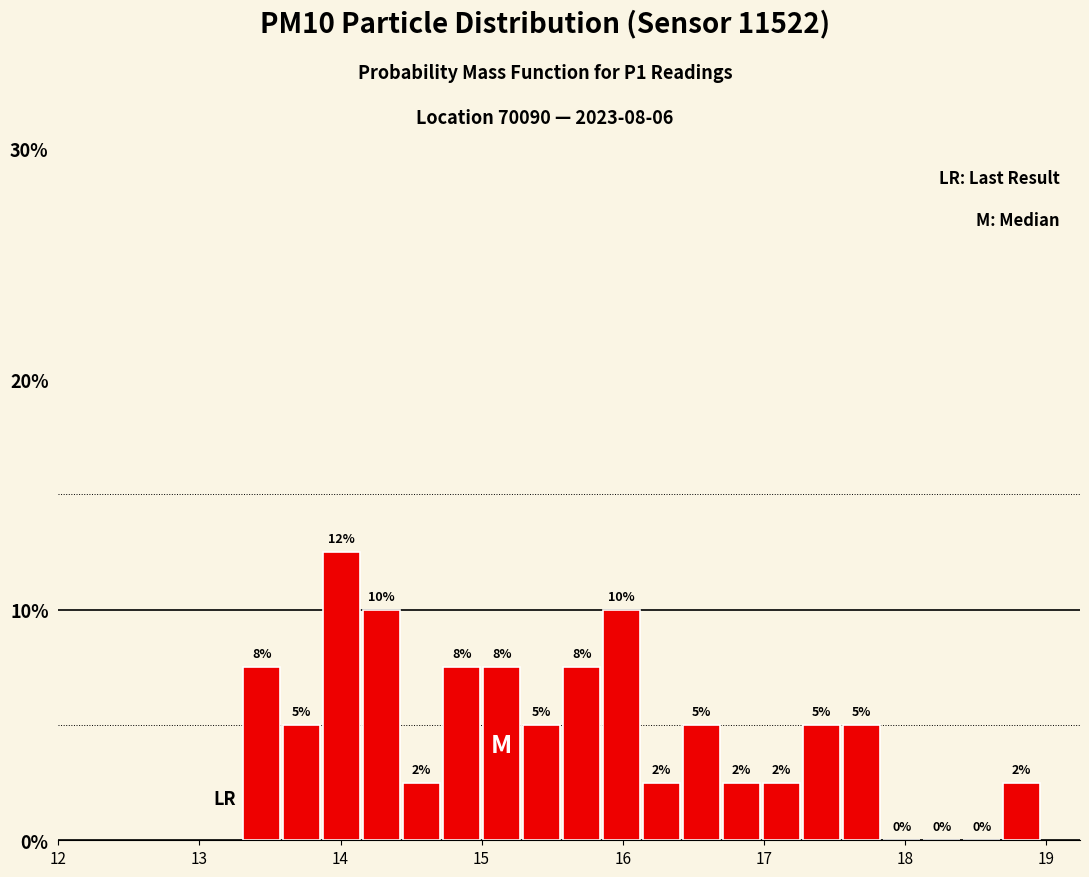

Read against the x-axis, roughly where is the centre of the tallest bar?

14.0